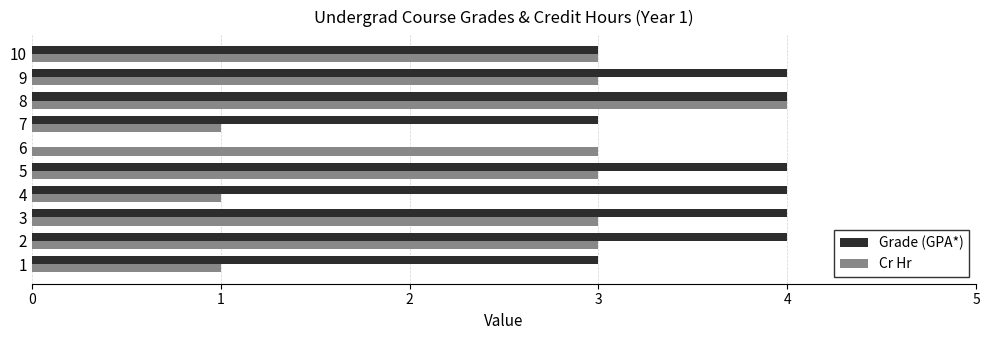

Which series has the largest total across all categories?

Grade (GPA*)